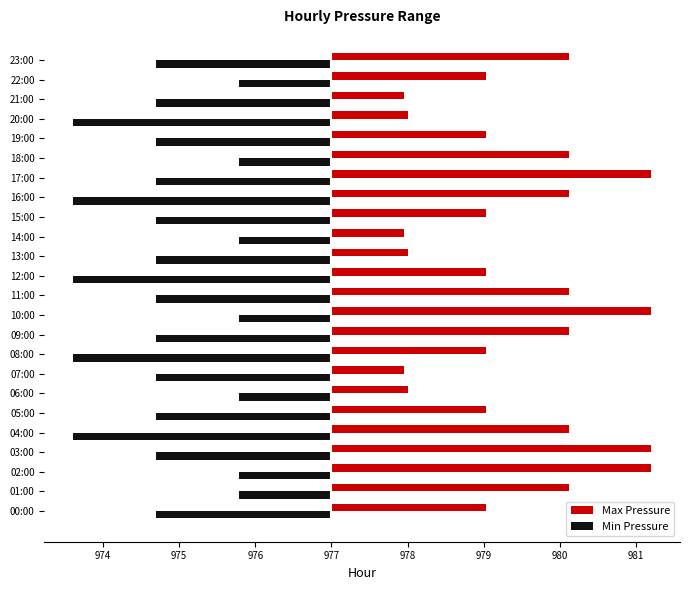

What is the difference between the maximum and minimum values in the Max Pressure series?

3.2